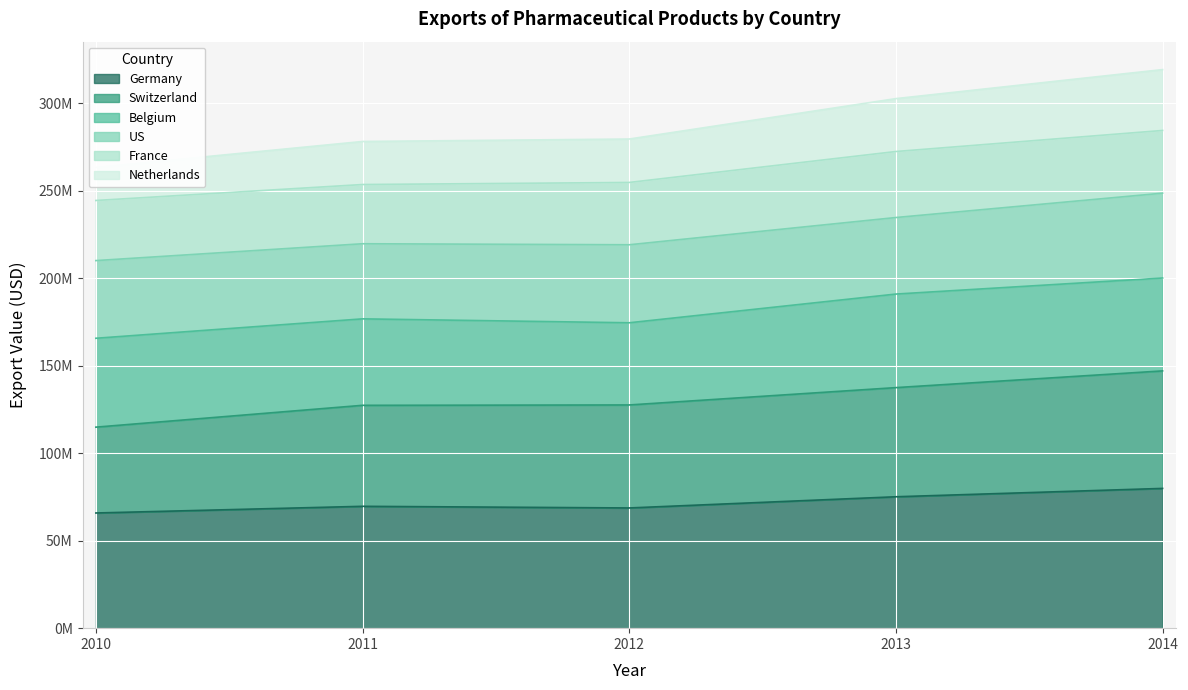

How many interior local valleys does the Germany series have?

1